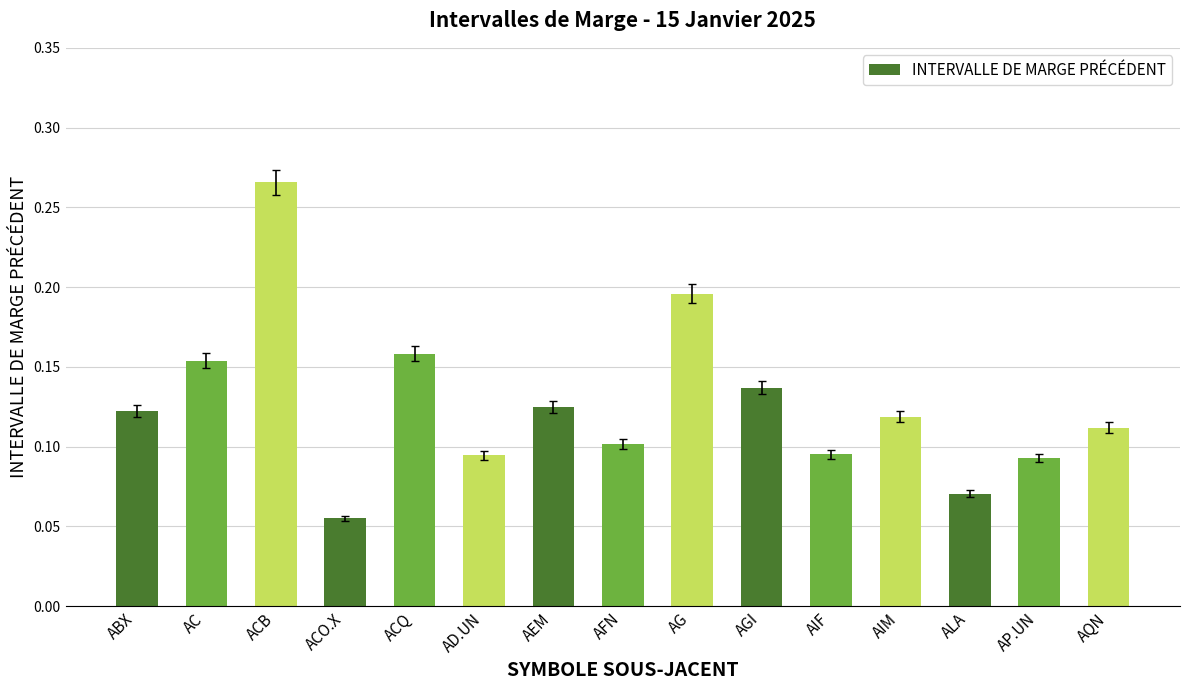

Which category has the highest value across all series?

ACB